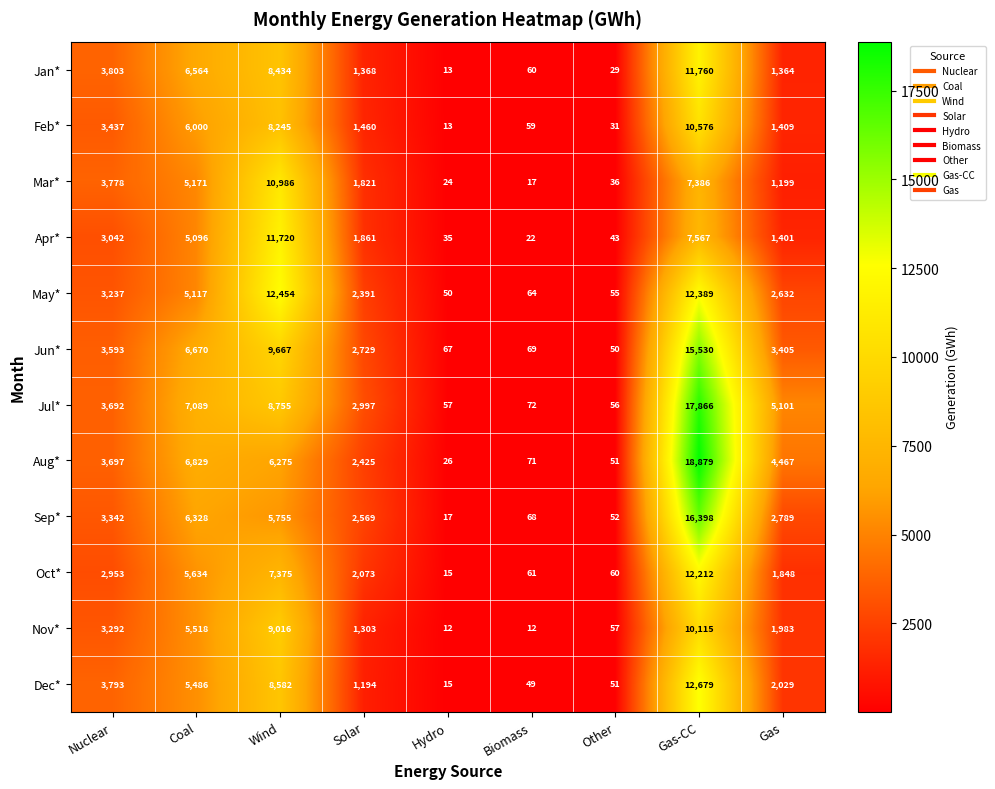

What is the sum of the Aug* values at Coal and Wind?

13104